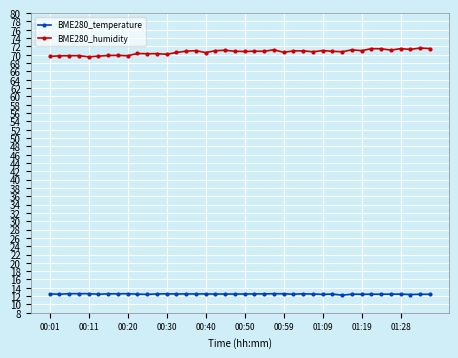

Rank the series by their average value, from lowest to highest.

BME280_temperature, BME280_humidity